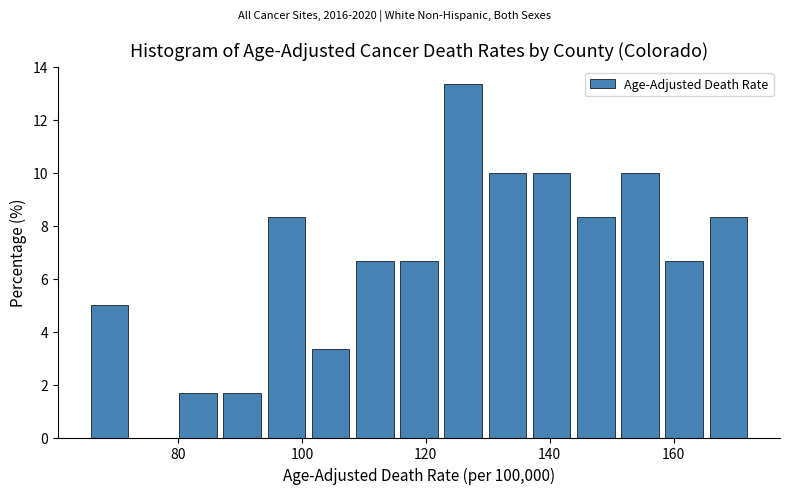

Around what value on the x-axis is the tallest bar? Give the approximate position of its centre, as read against the axis.

126